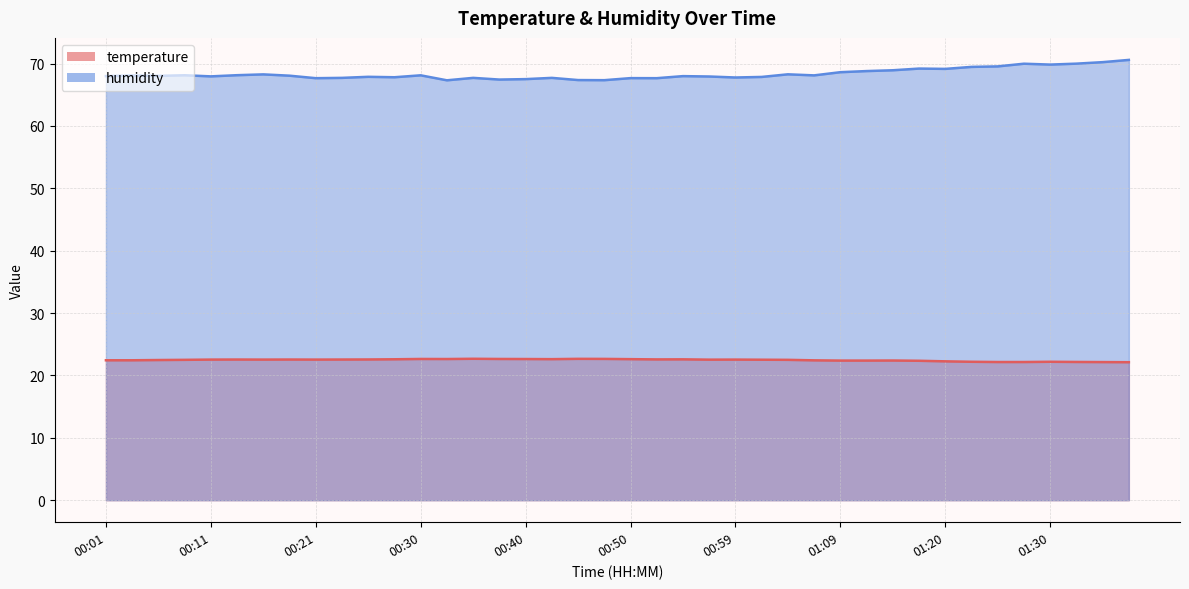

What is the value of the humidity point at the 16th from the left?

67.4